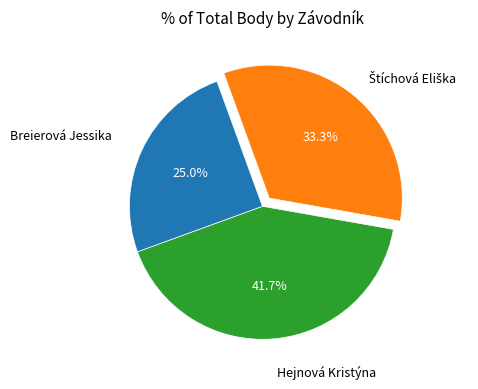

Does Breierová Jessika account for over 50% of the chart?

No